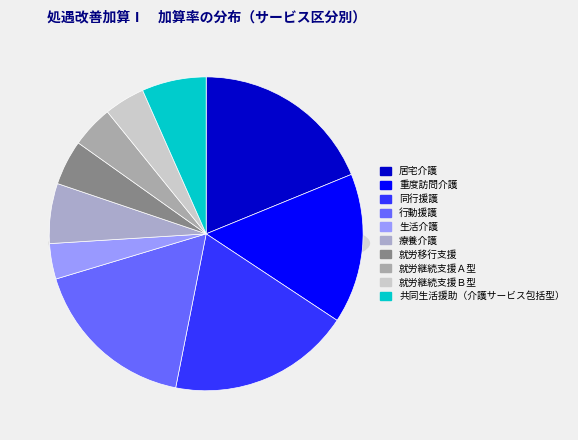

Which category has the smallest portion of the pie?

生活介護